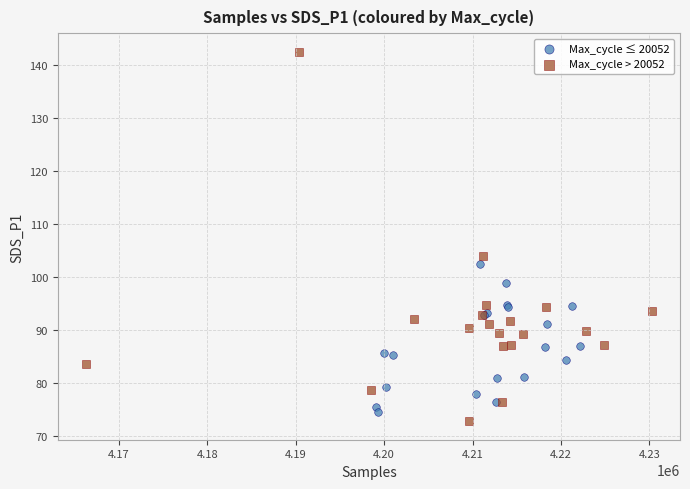

Which series contains the highest Y value?

Max_cycle > 20052